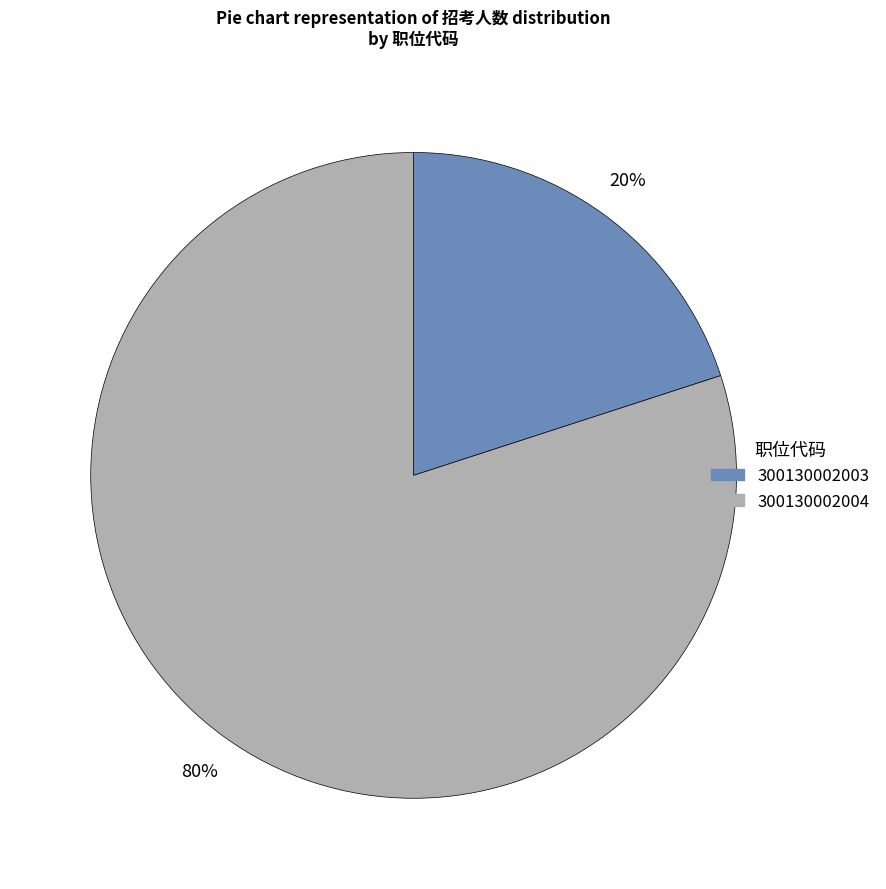

The 300130002003 slice represents 20% of the pie. True or false?

True